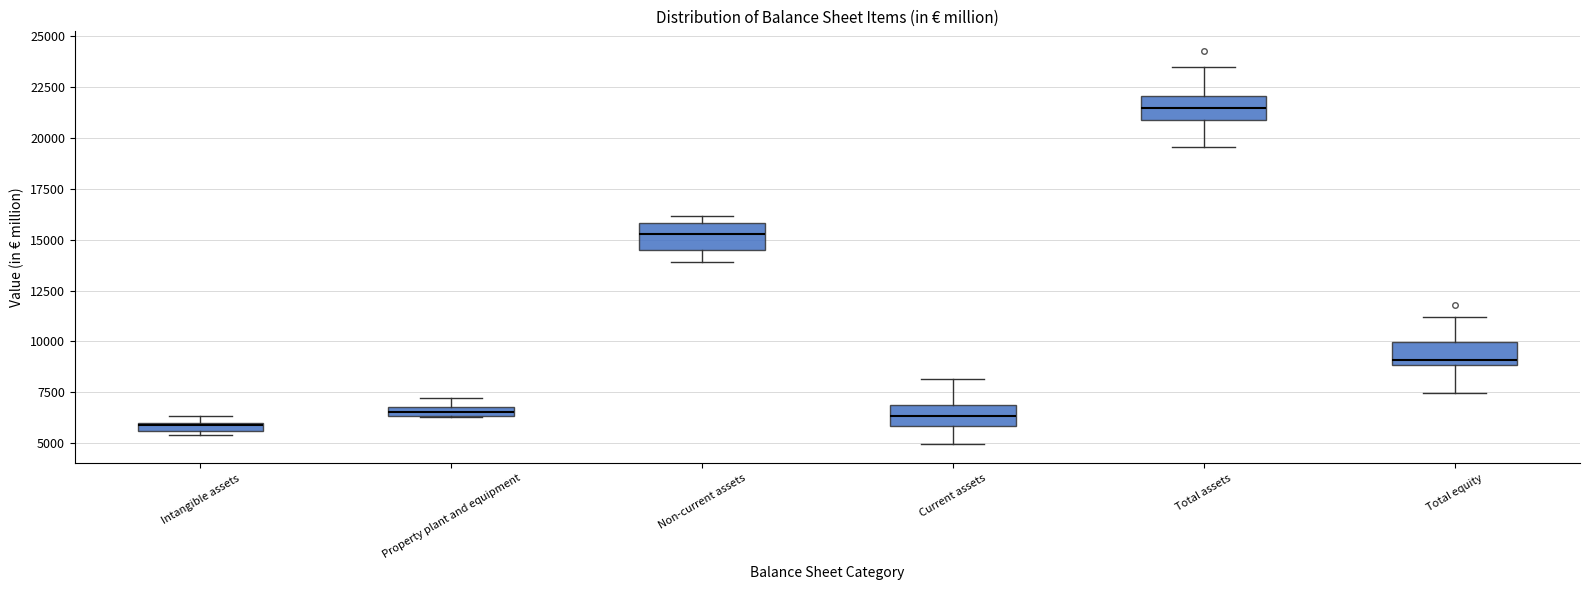

Where does the upper whisker of the box for Total assets end on the y-axis? The values are not printed on the chart, so give them approximately, as read against the axis.

23500